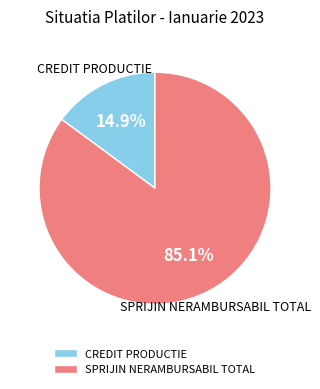

True or false: CREDIT PRODUCTIE accounts for 29% of the total.

False